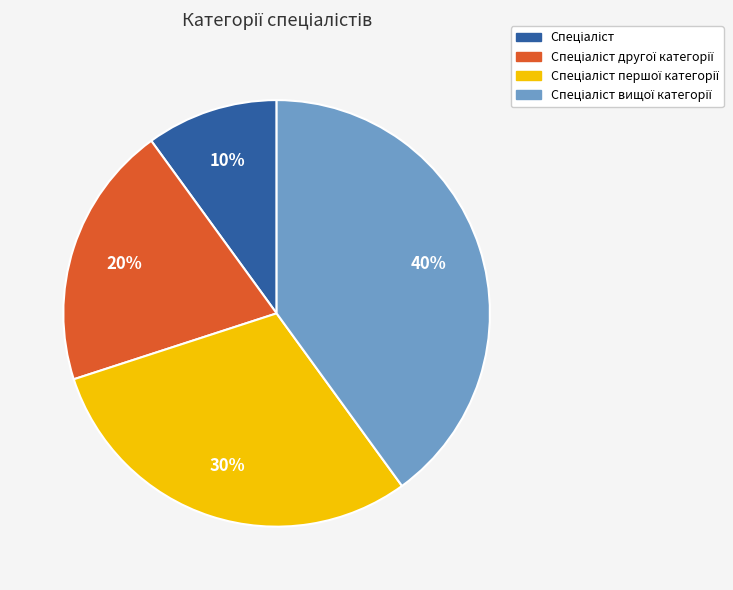

Is there a majority slice in this chart?

No